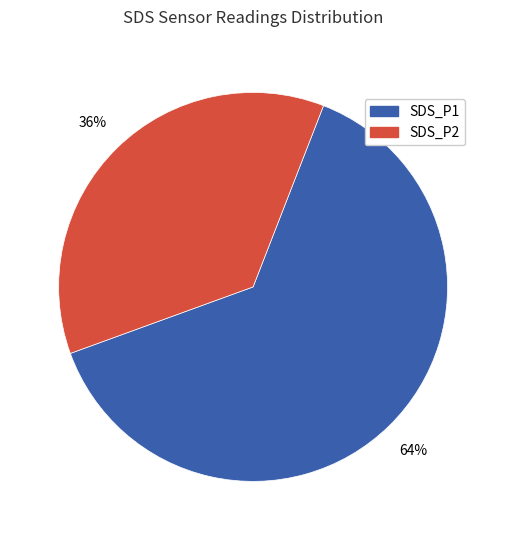

Is there any slice that represents more than half of the pie?

Yes